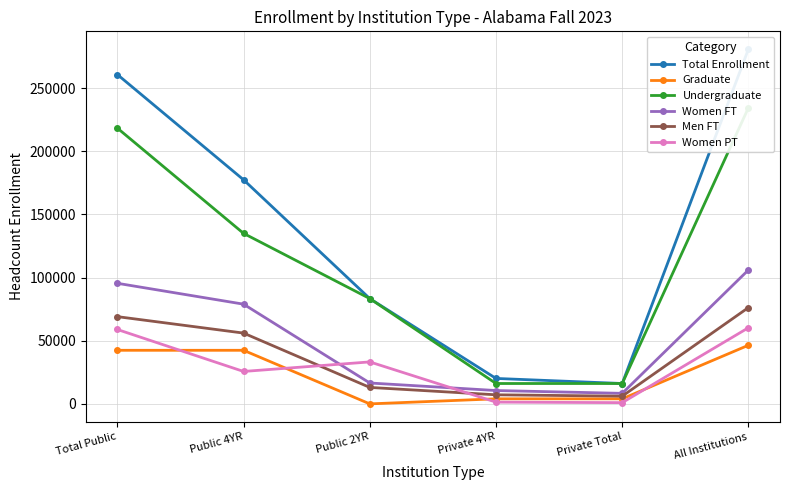

What is the difference between the maximum and minimum values in the Women PT series?

59311